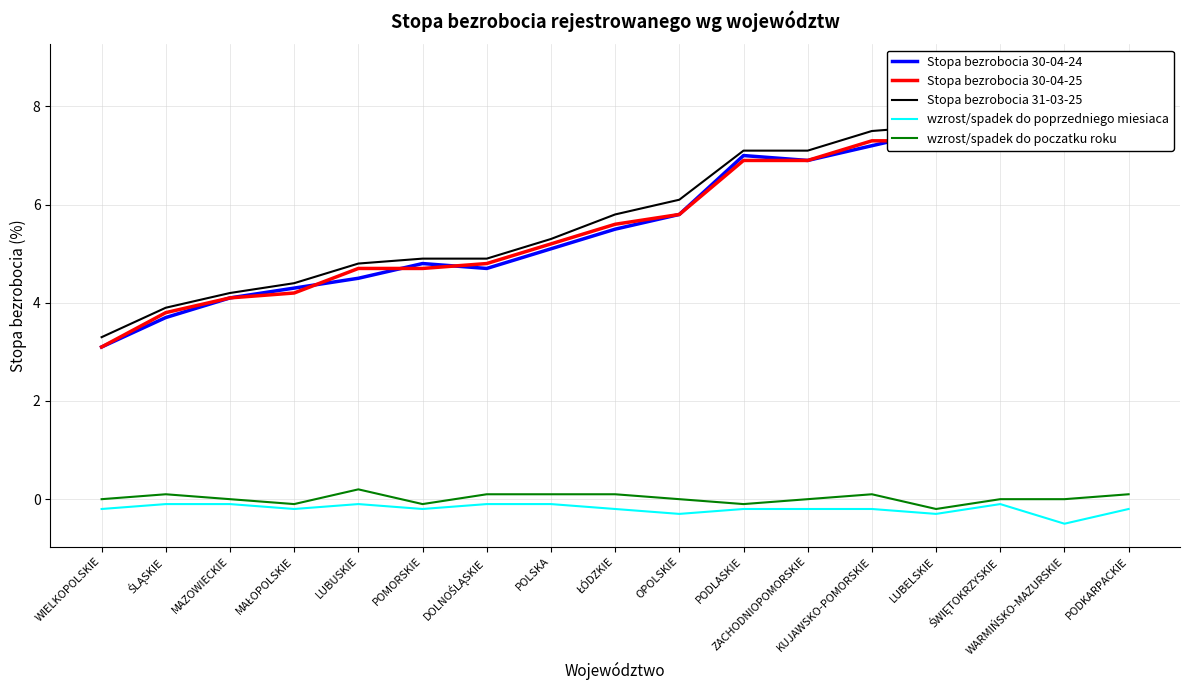

How many lines are shown in the chart?

5